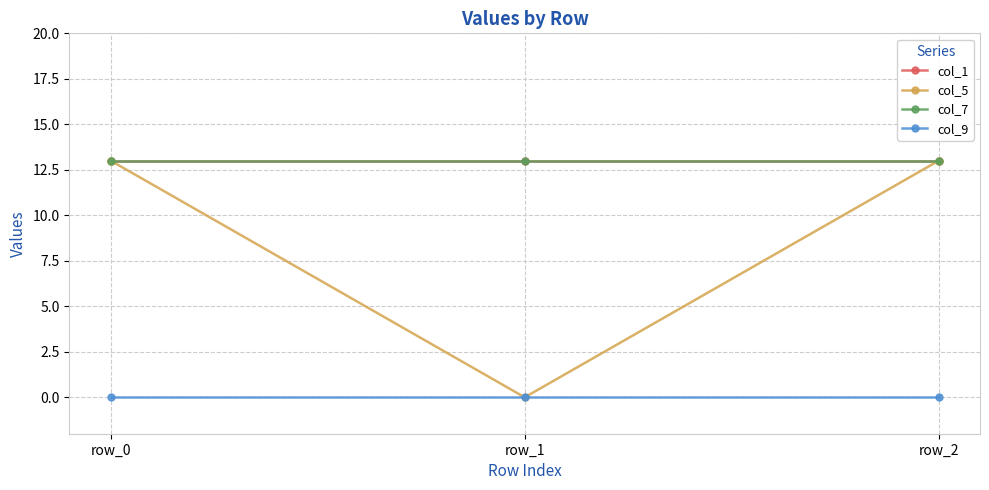

Which series changed the most between row_0 and row_1?

col_5